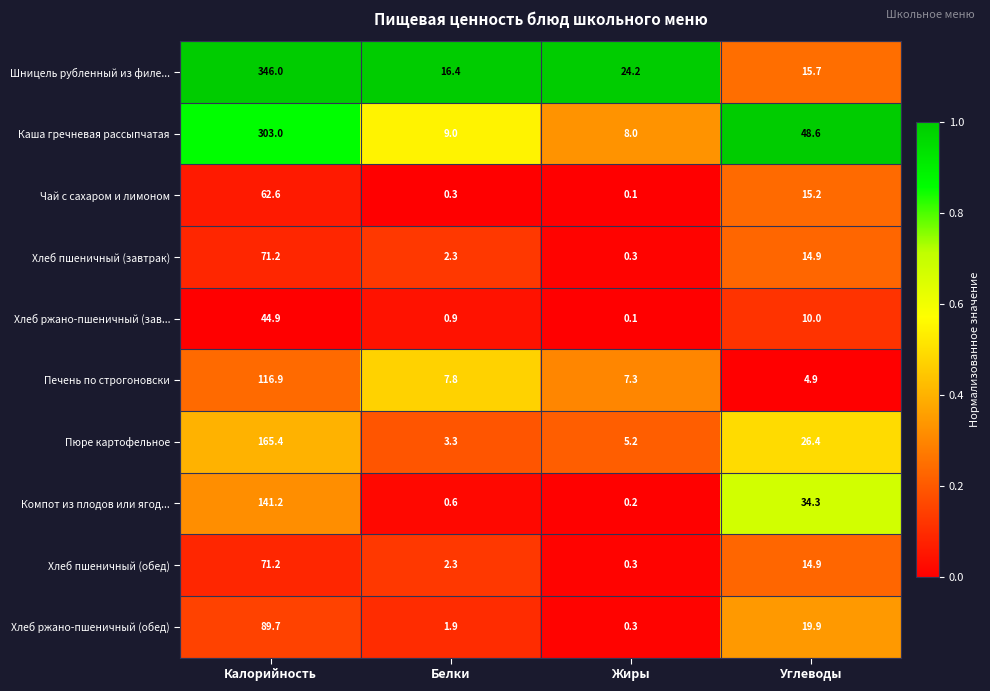

What is the difference between the maximum and minimum values in the Хлеб ржано-пшеничный (обед) series?

89.4